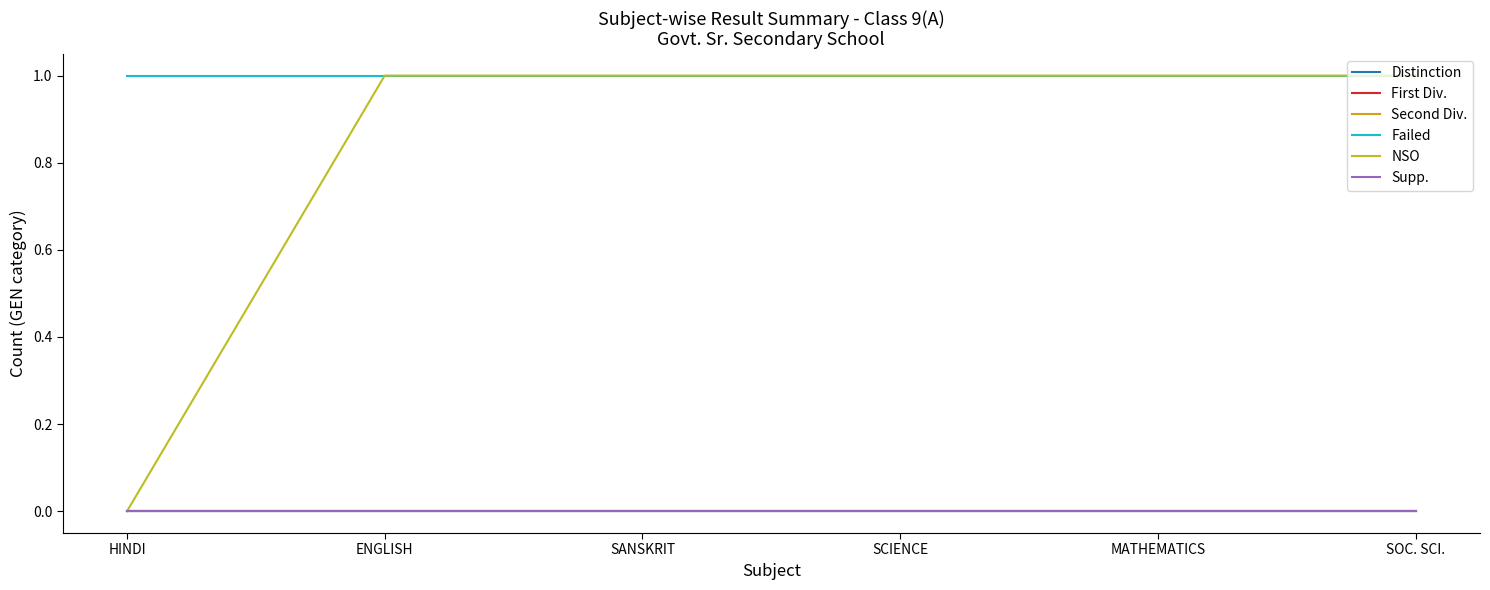

Does the chart display data point markers on the line(s)?

No